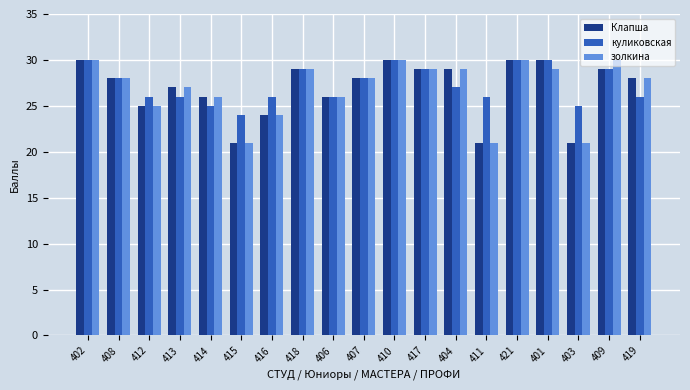

Is the value of золкина at 411 greater than the value of куликовская at 406?

No